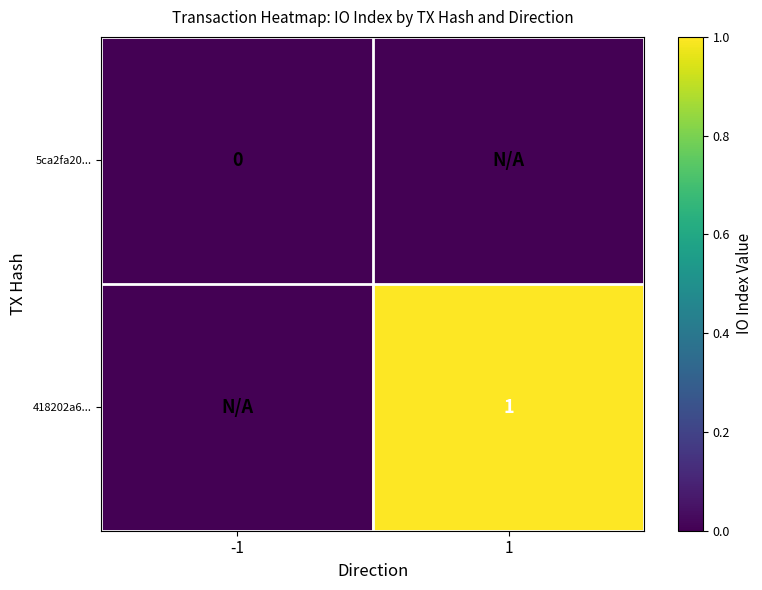

The value of 418202a6... at 1 is 0.2. True or false?

False